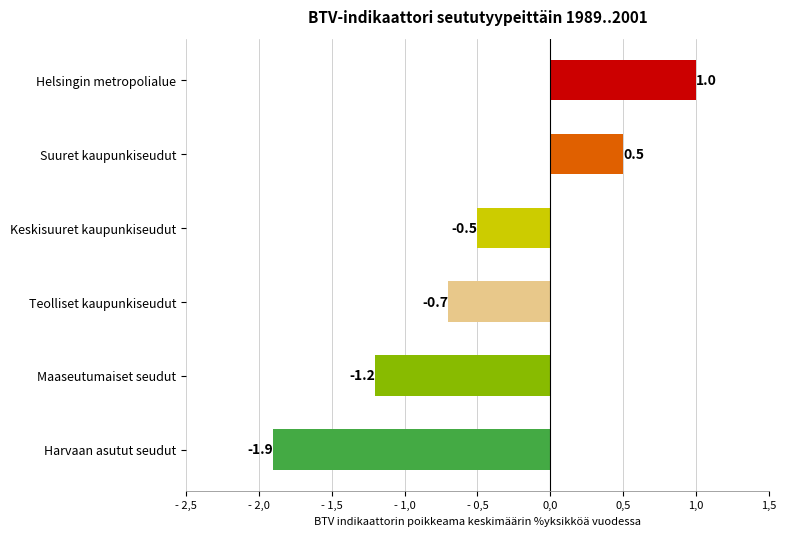

Are the bars horizontal?

Yes